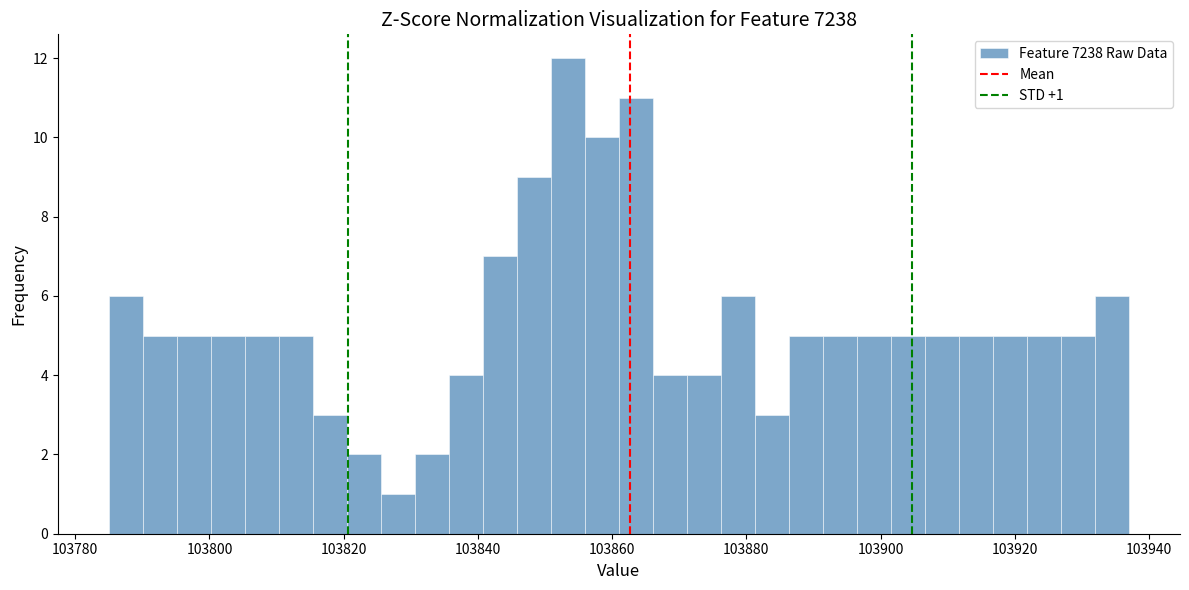

Read against the x-axis, roughly where is the centre of the tallest bar?

103854